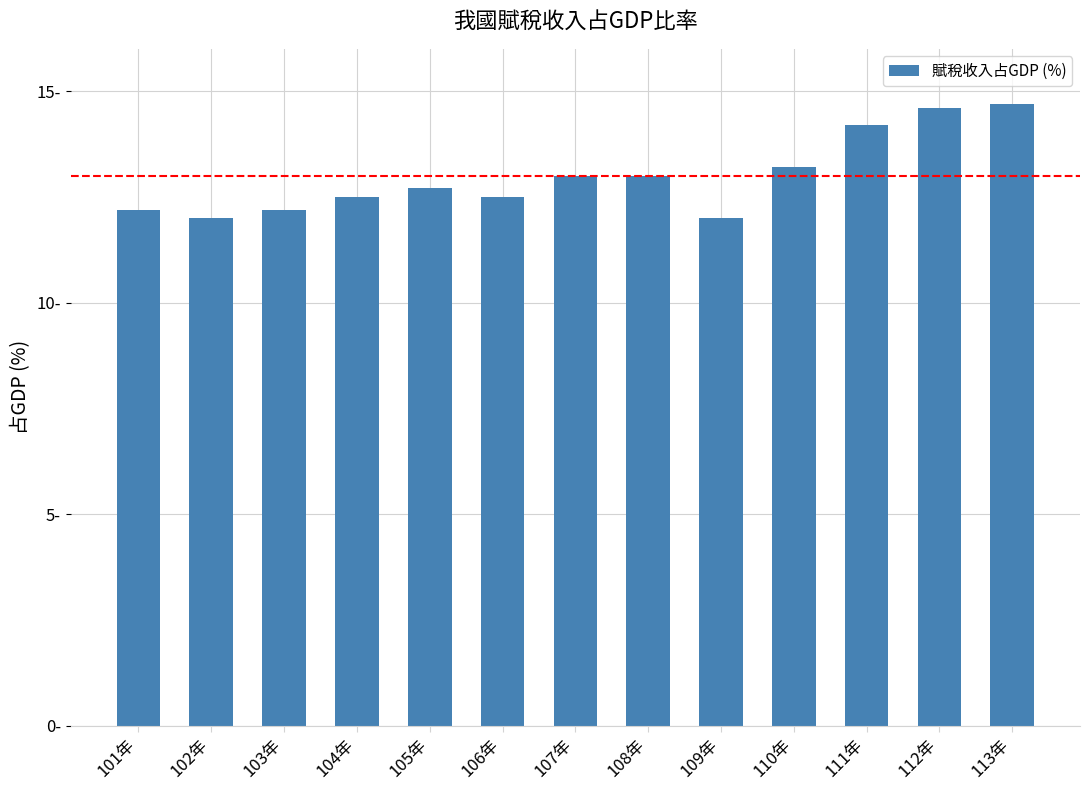

Between 106年 and 109年, which is larger?

106年